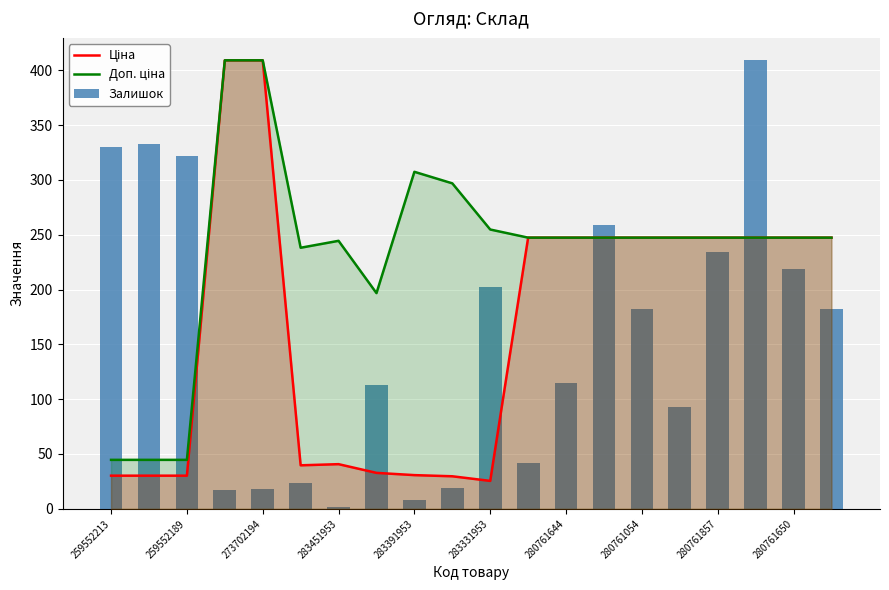

What is the label of the 20th bar from the right?

259552213